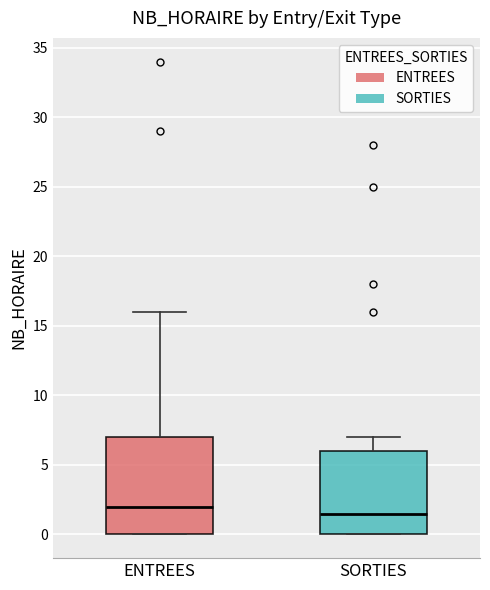

Where is the lower edge of the box for SORTIES on the y-axis? The values are not printed on the chart, so give them approximately, as read against the axis.

0.0